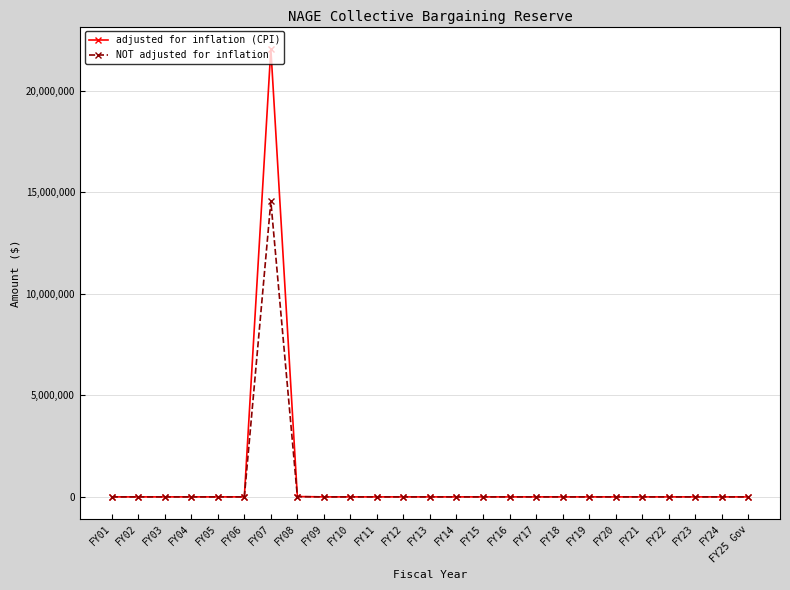

Which series changed the most between FY07 and FY10?

adjusted for inflation (CPI)